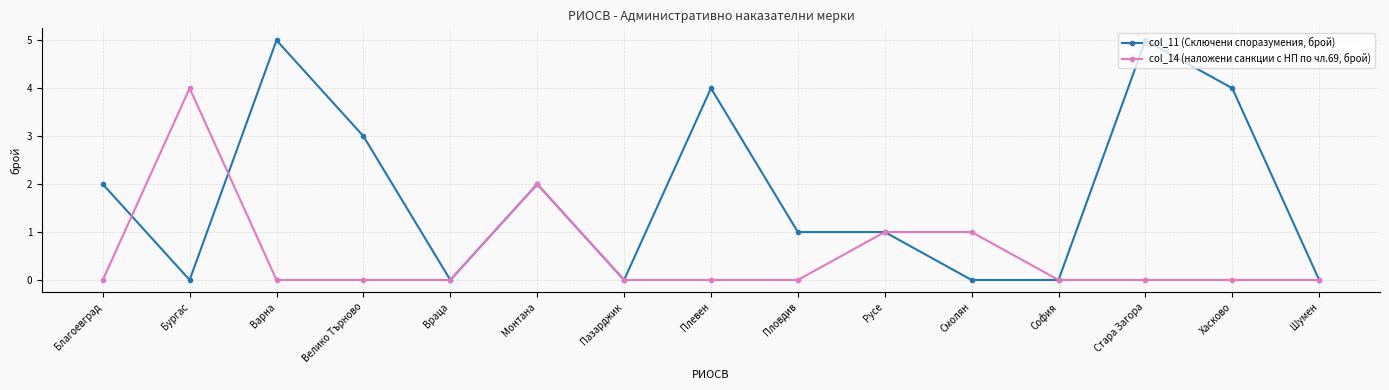

What is the average value of the col_14 (наложени санкции с НП по чл.69, брой) series?

1